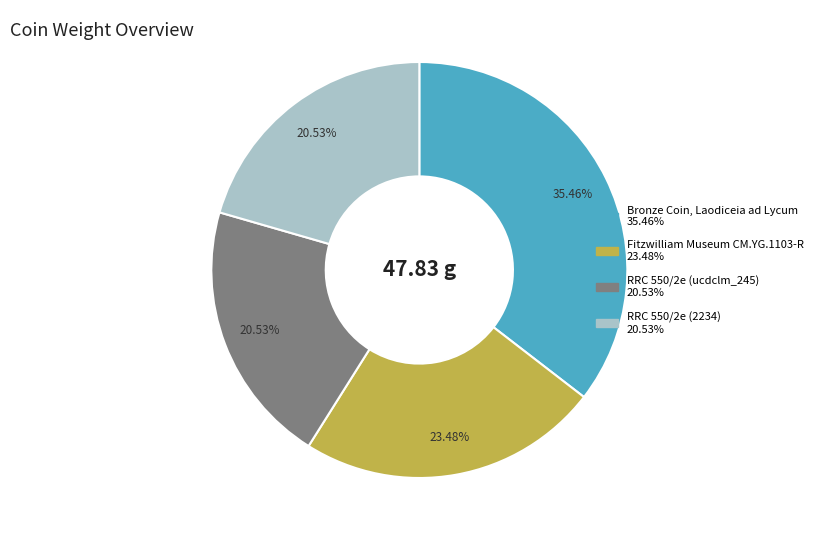

How many segments does this pie chart have?

4